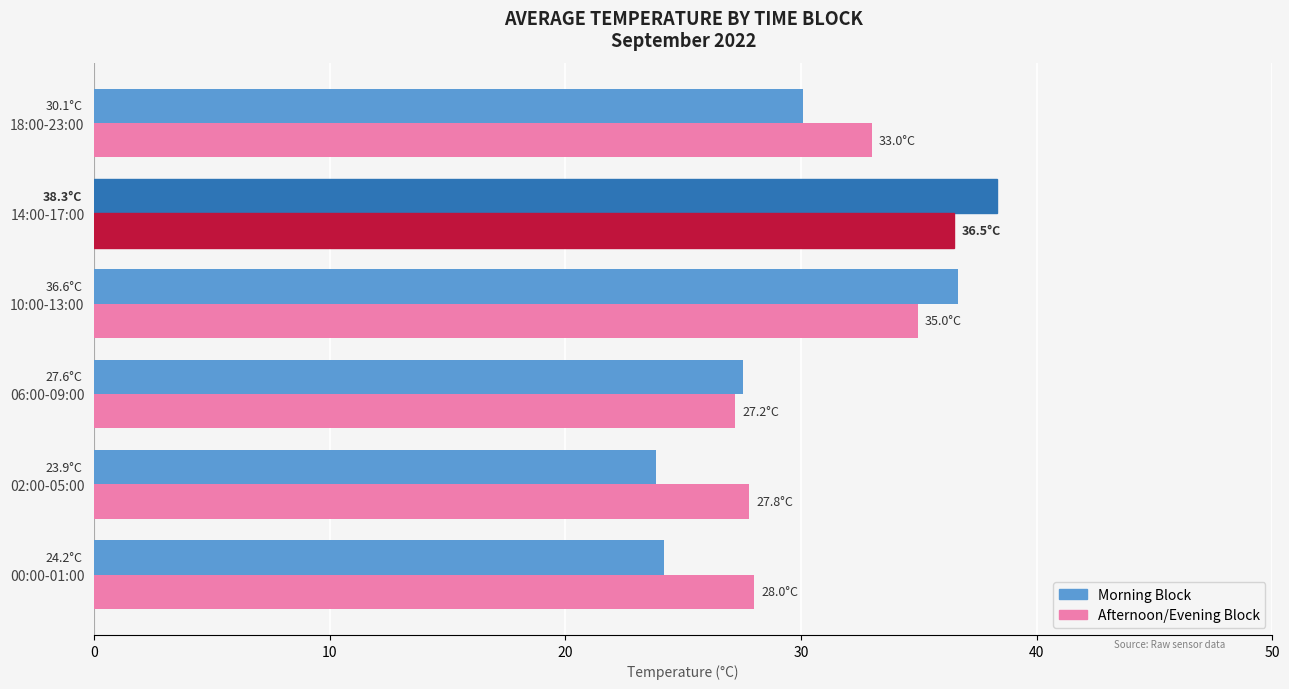

What is the spread (max minus min) of values at 18:00-23:00?

2.9